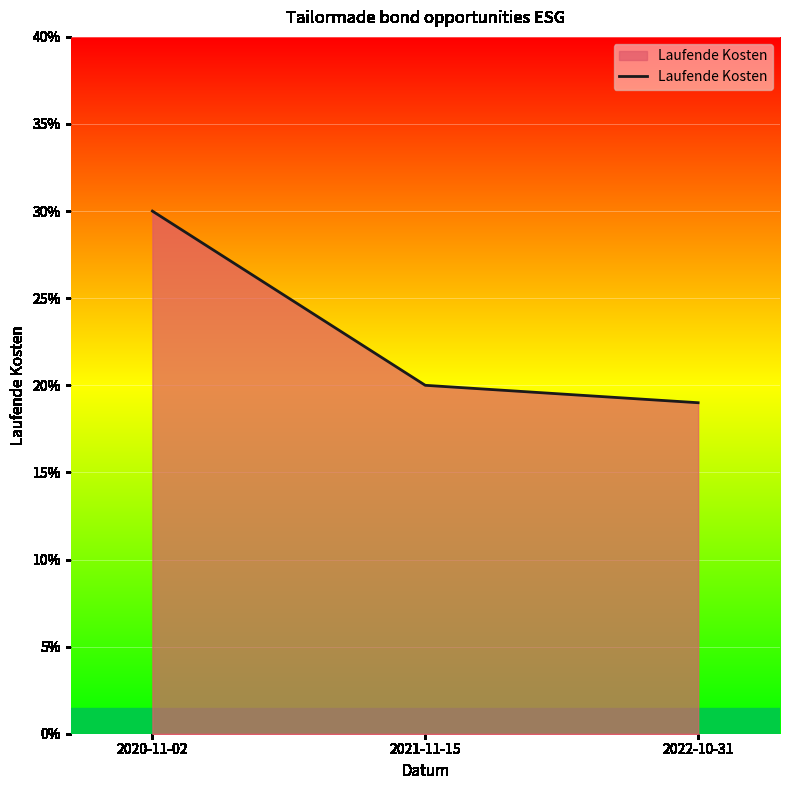

Is this an area chart (filled region under the line)?

Yes